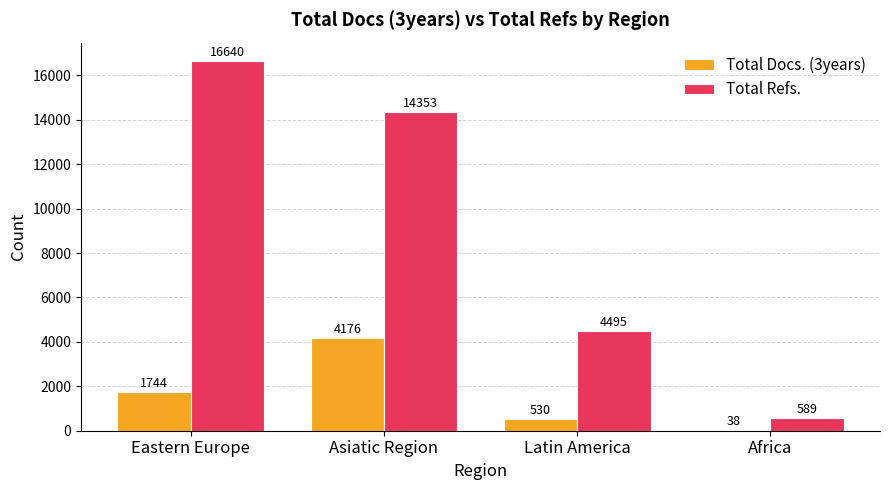

What are all the series names shown in the legend?

Total Docs. (3years), Total Refs.